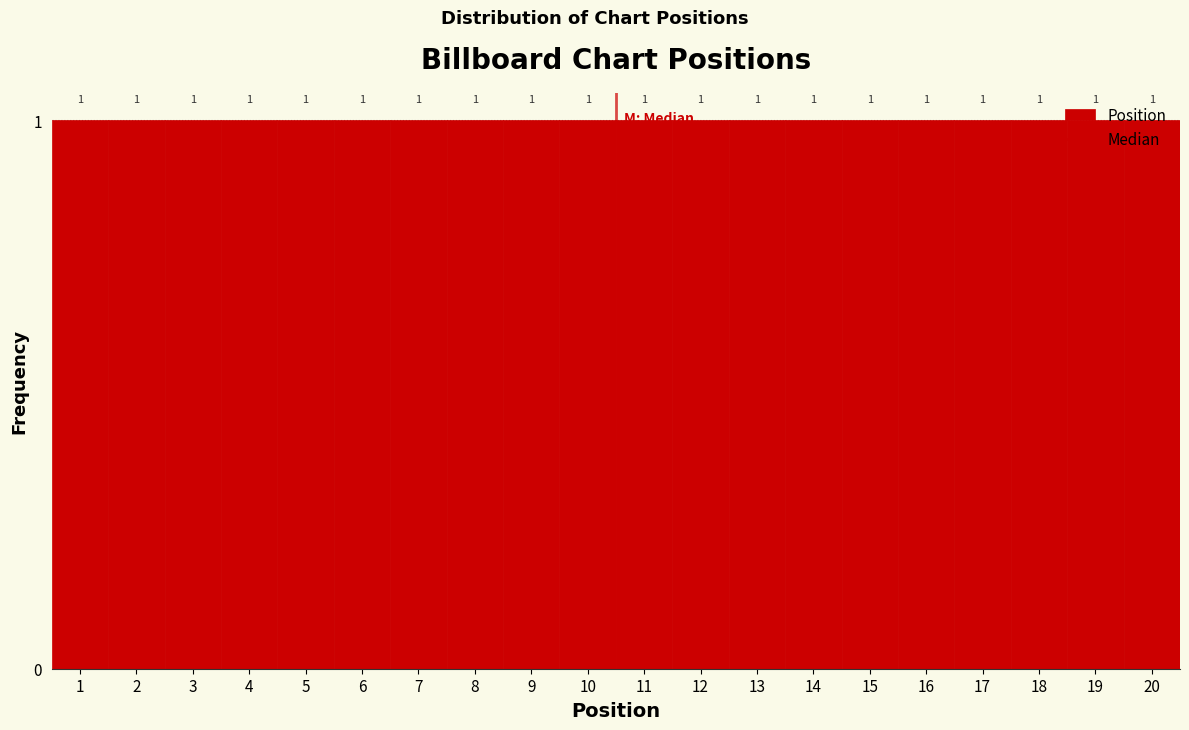

Reading left to right, transcribe this chart: for each bar, give the range it covers on the x-axis and its height.

0.5 to 1.5: 1
1.5 to 2.5: 1
2.5 to 3.5: 1
3.5 to 4.5: 1
4.5 to 5.5: 1
5.5 to 6.5: 1
6.5 to 7.5: 1
7.5 to 8.5: 1
8.5 to 9.5: 1
9.5 to 10.5: 1
10.5 to 11.5: 1
11.5 to 12.5: 1
12.5 to 13.5: 1
13.5 to 14.5: 1
14.5 to 15.5: 1
15.5 to 16.5: 1
16.5 to 17.5: 1
17.5 to 18.5: 1
18.5 to 19.5: 1
19.5 to 20.5: 1